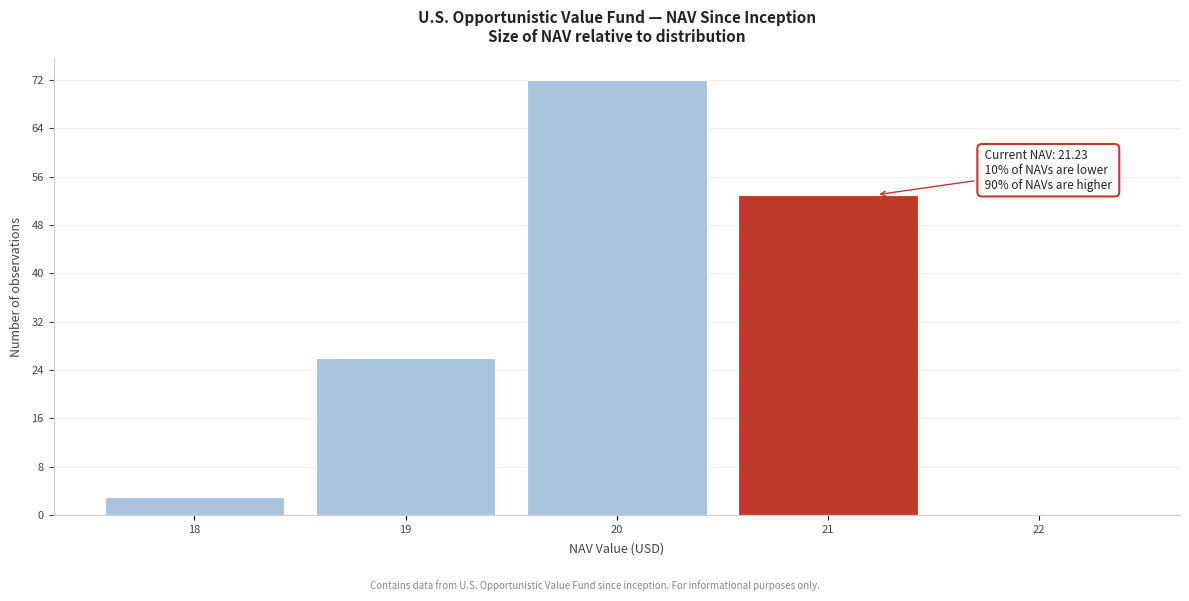

Which range on the x-axis has the tallest bar?

19.5 to 20.5